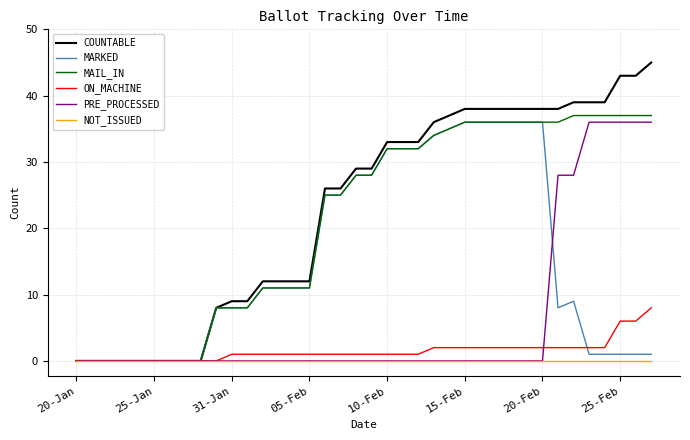

What is the maximum value for PRE_PROCESSED?

36